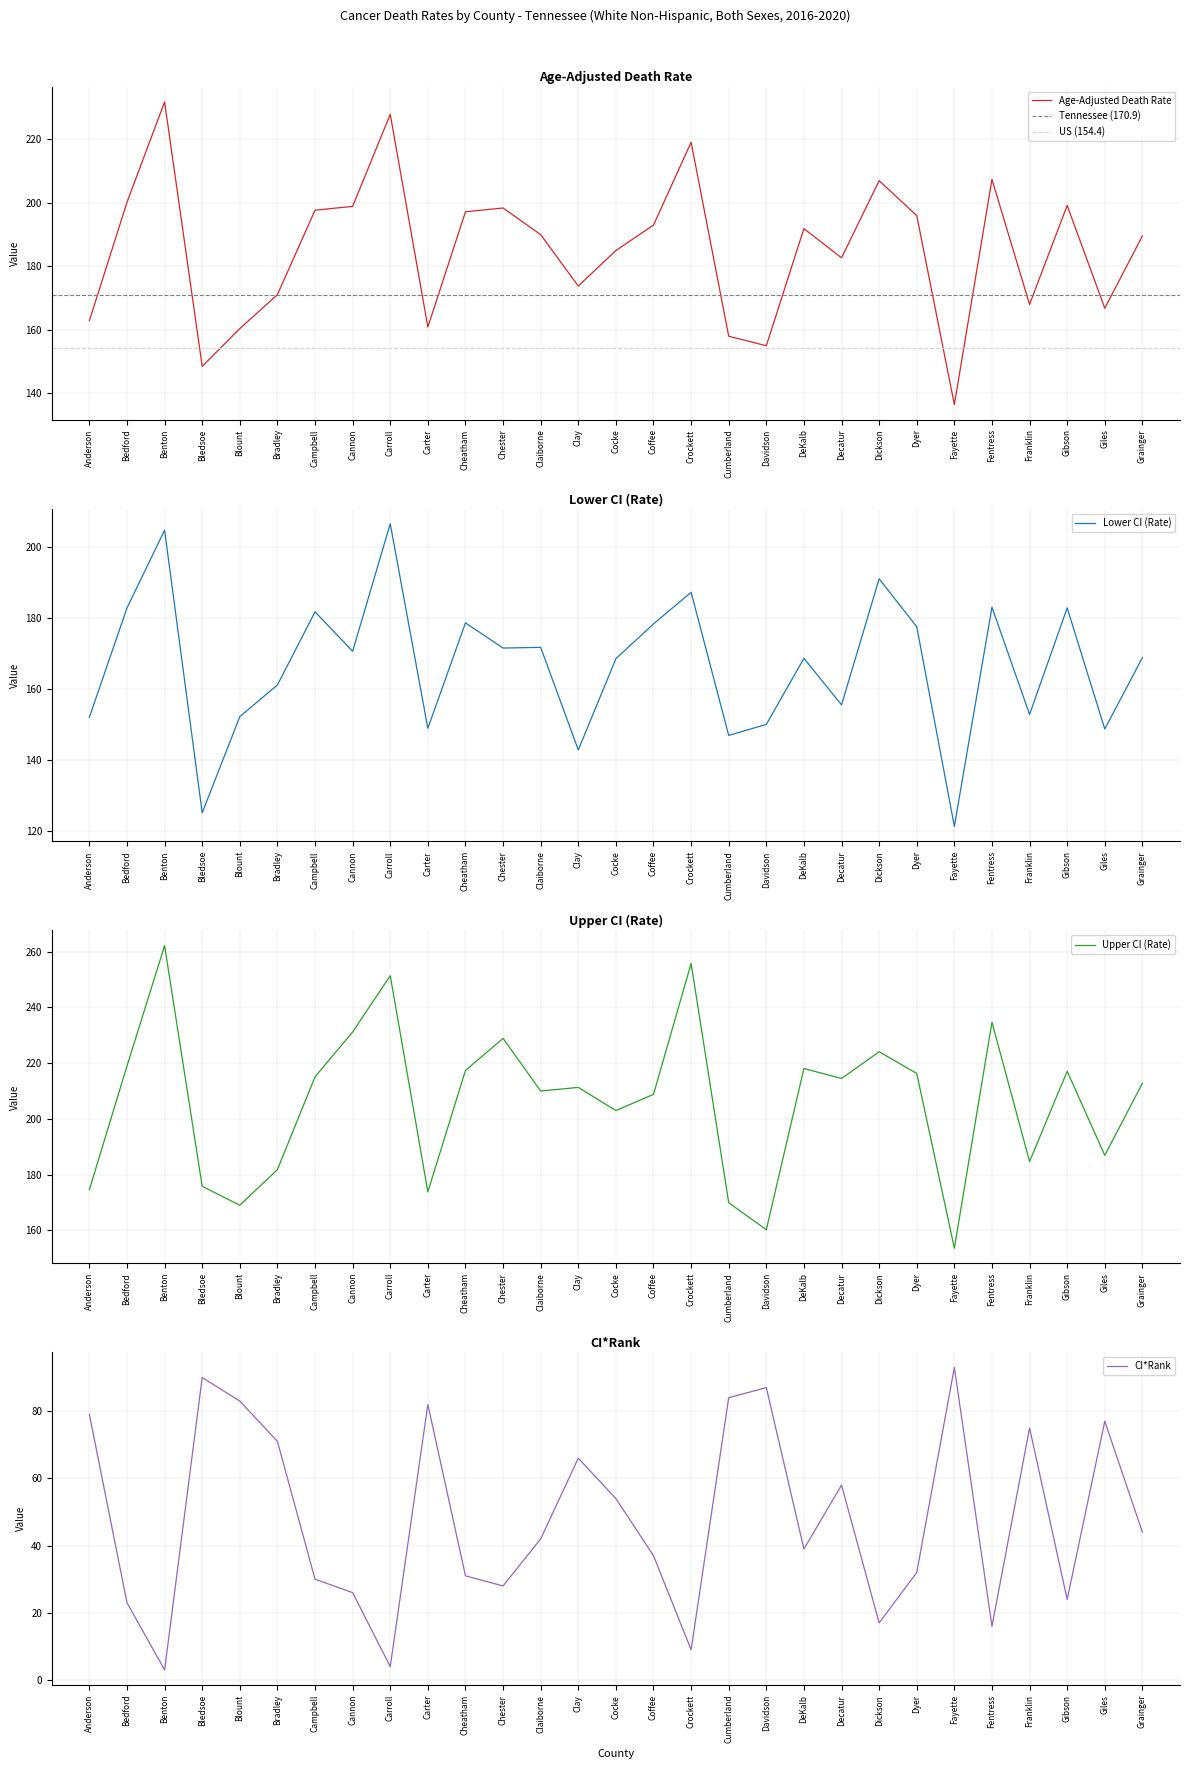

Read the Upper CI (Rate) value at Claiborne.

210.0